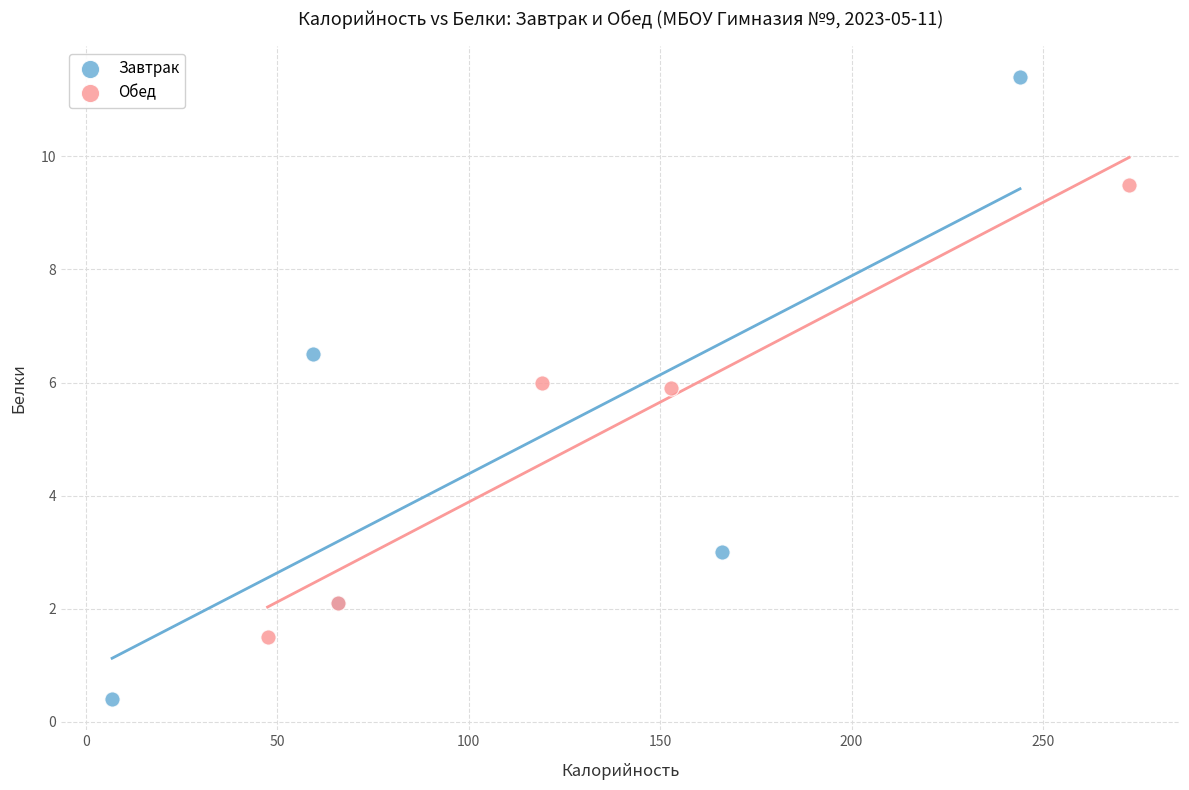

Which series reaches the minimum Y coordinate?

Завтрак